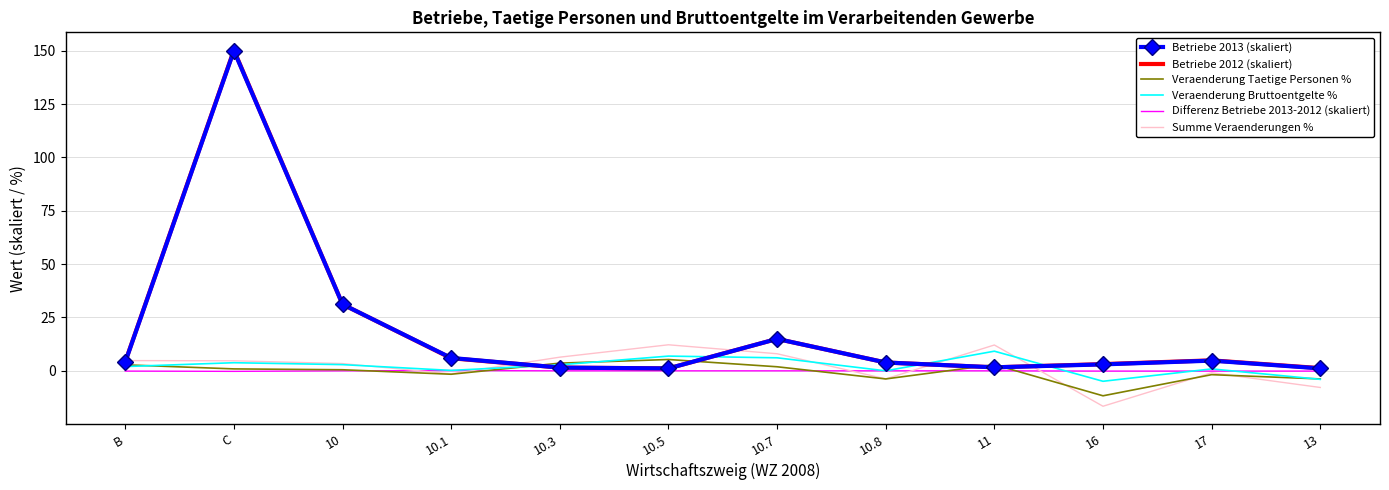

At which category does the chart reach its peak across all series?

C